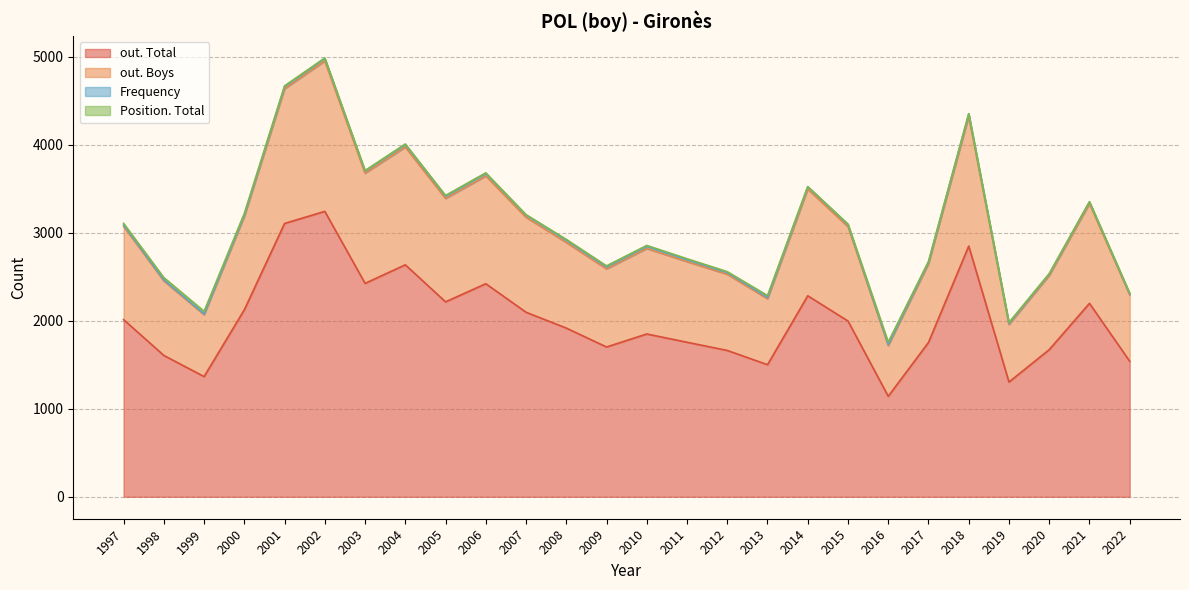

Where is the first local minimum for out. Total?

1999